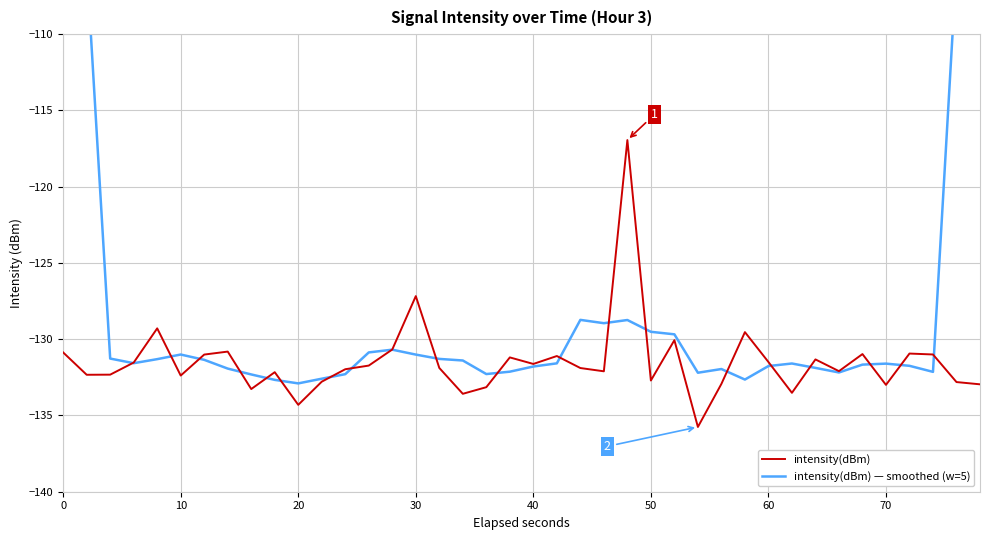

What is the maximum value shown in the chart?

-79.1